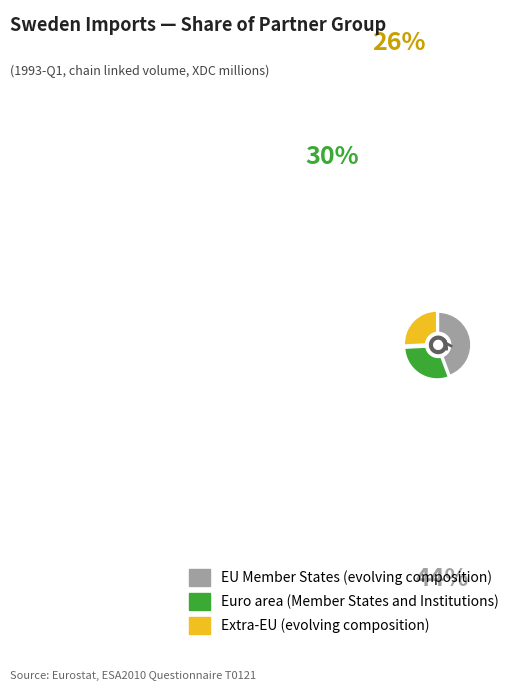

Rank the categories by value from highest to lowest.

EU Member States (evolving composition), Euro area (Member States and Institutions), Extra-EU (evolving composition)